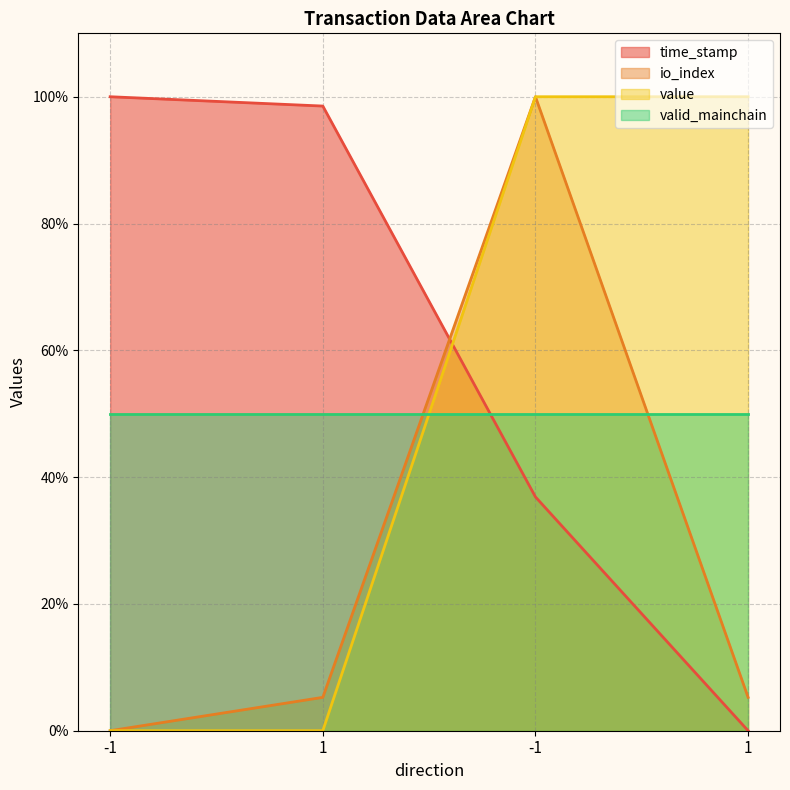

Which series ends up on top after the final intersection of time_stamp and value?

value